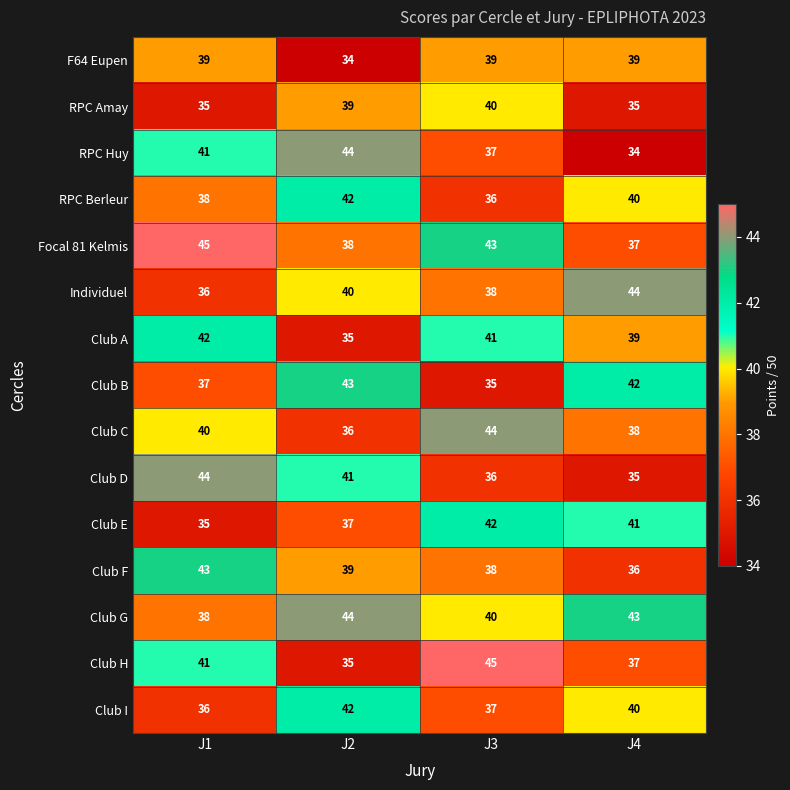

At which label does Focal 81 Kelmis reach its minimum?

J4